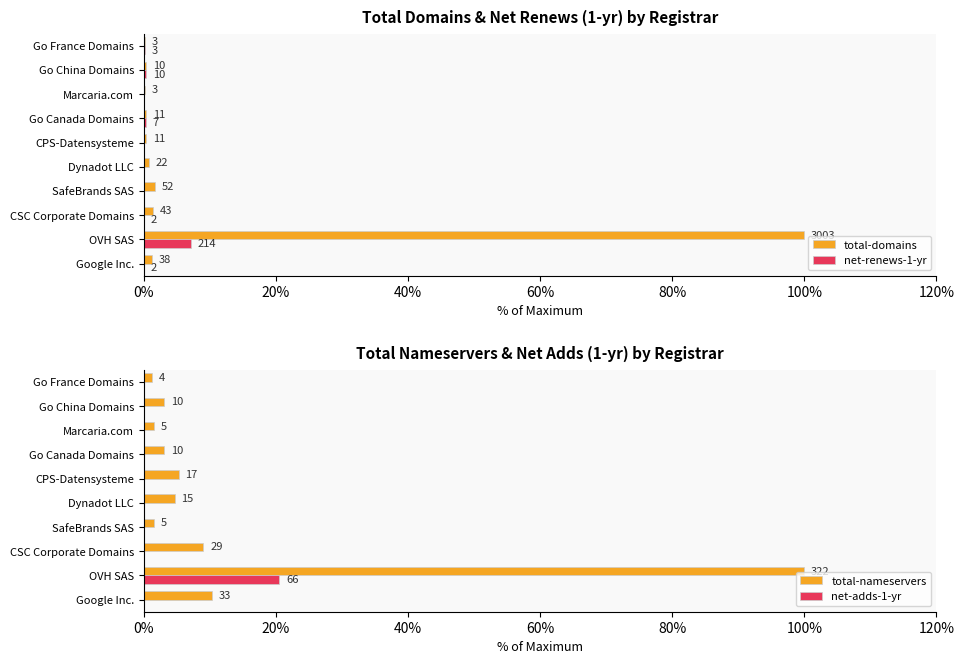

How many categories are shown in the chart?

10